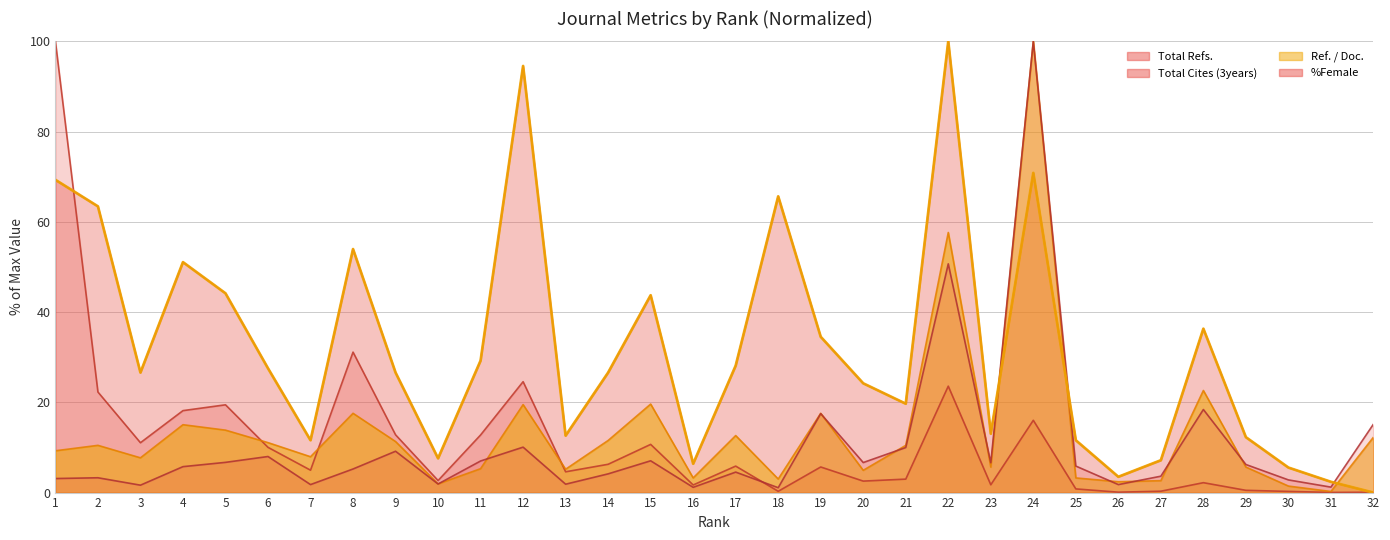

What is the sum of the %Female values at 8 and 27?

8.9